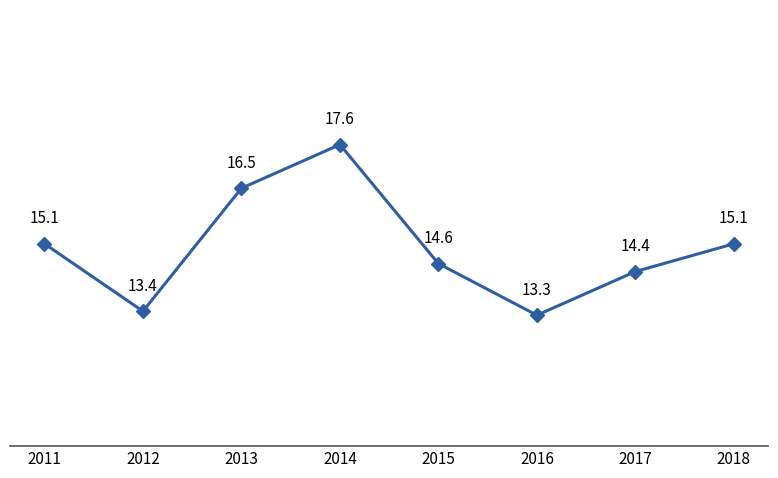

What is the difference between the maximum and minimum values?

4.3